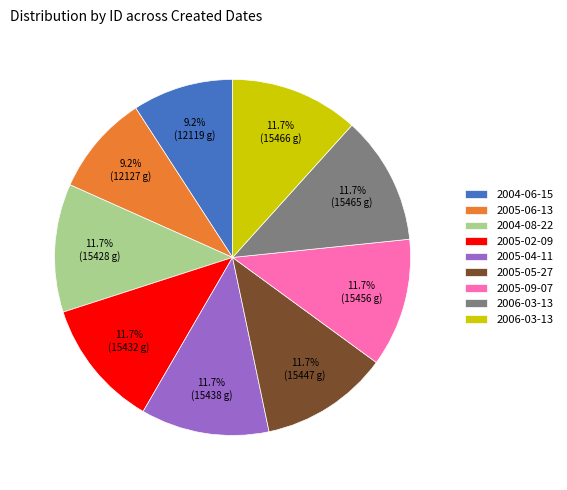

Is there any slice that represents more than half of the pie?

No